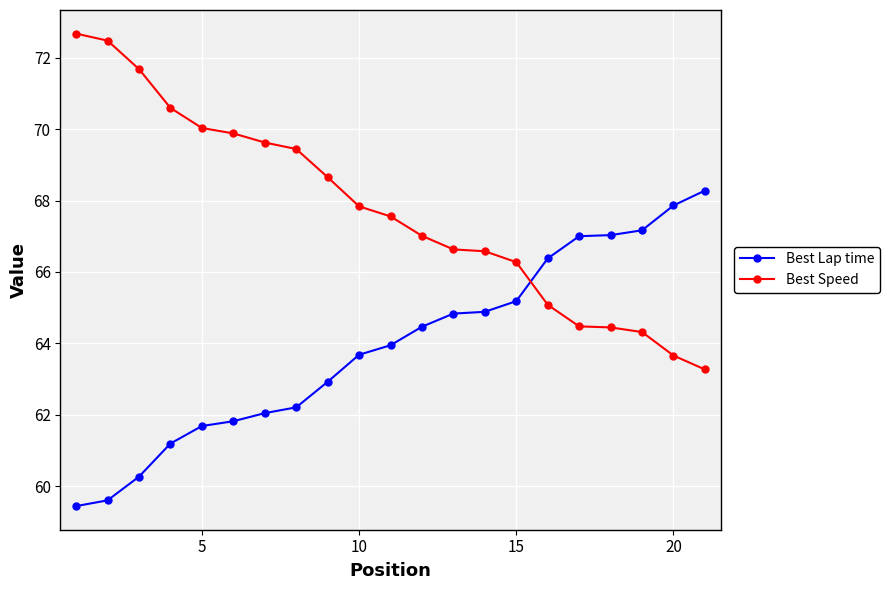

What is the minimum value shown in the chart?

59.4